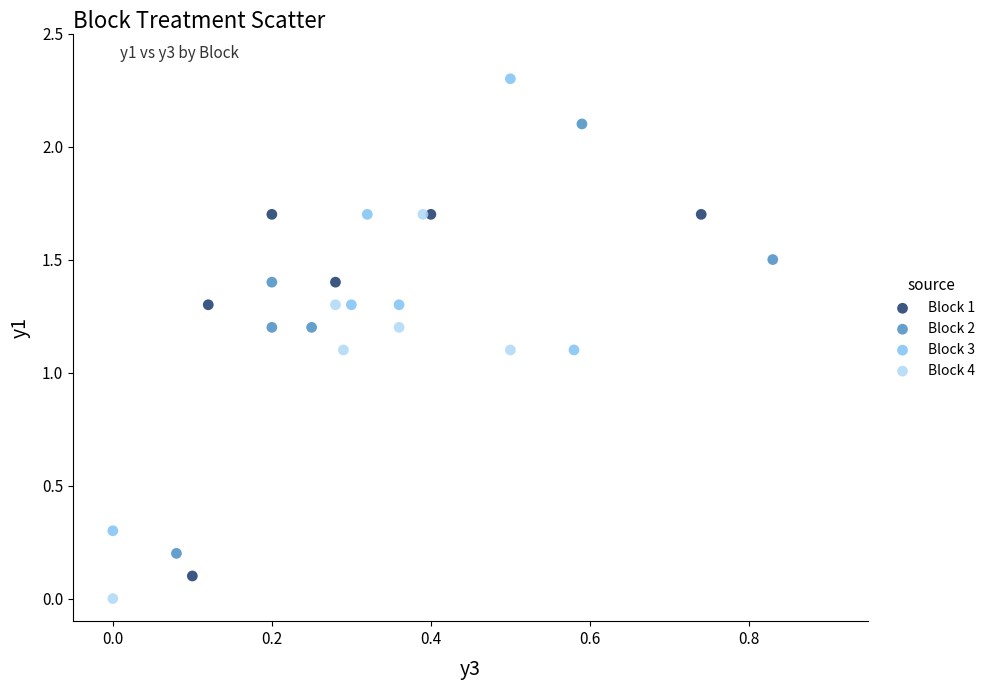

What are all the series names shown in the legend?

Block 1, Block 2, Block 3, Block 4